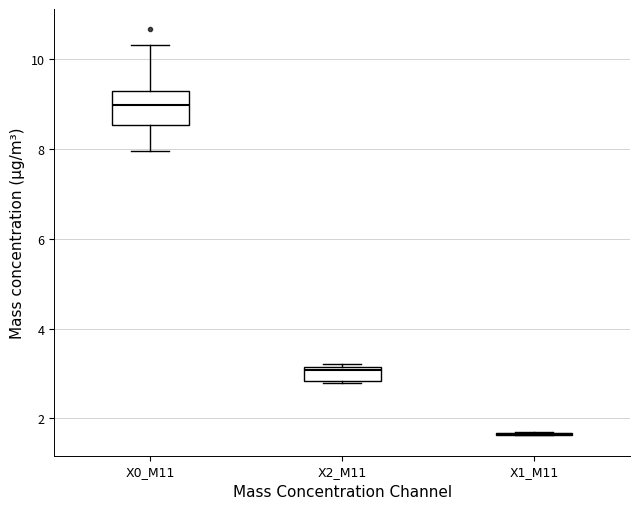

Reading left to right, read every box against the y-axis: the position of its median line, the range the box covers, and the ends of its whiskers. The values are not printed on the chart, so give them approximately, as read against the axis.

X0_M11: median 9.0, box 8.6 to 9.4, whiskers 8.0 to 10.4
X2_M11: median 3.0, box 2.8 to 3.2, whiskers 2.8 to 3.2 (just above the box's upper edge)
X1_M11: box collapsed to a line at 1.6, whiskers 1.6 to 1.8